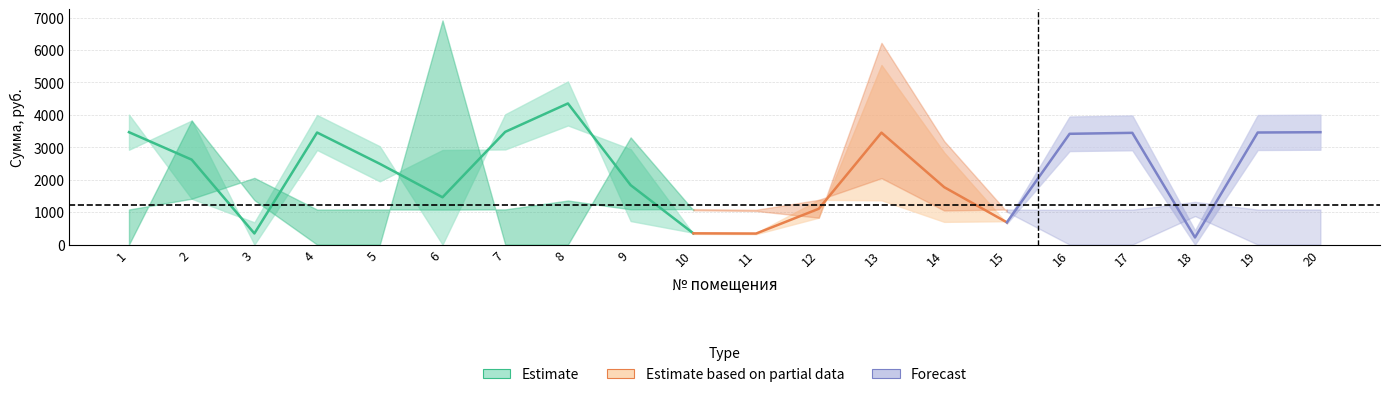

What is the value of the задолженность_2 point at the 11th from the left?

357.4